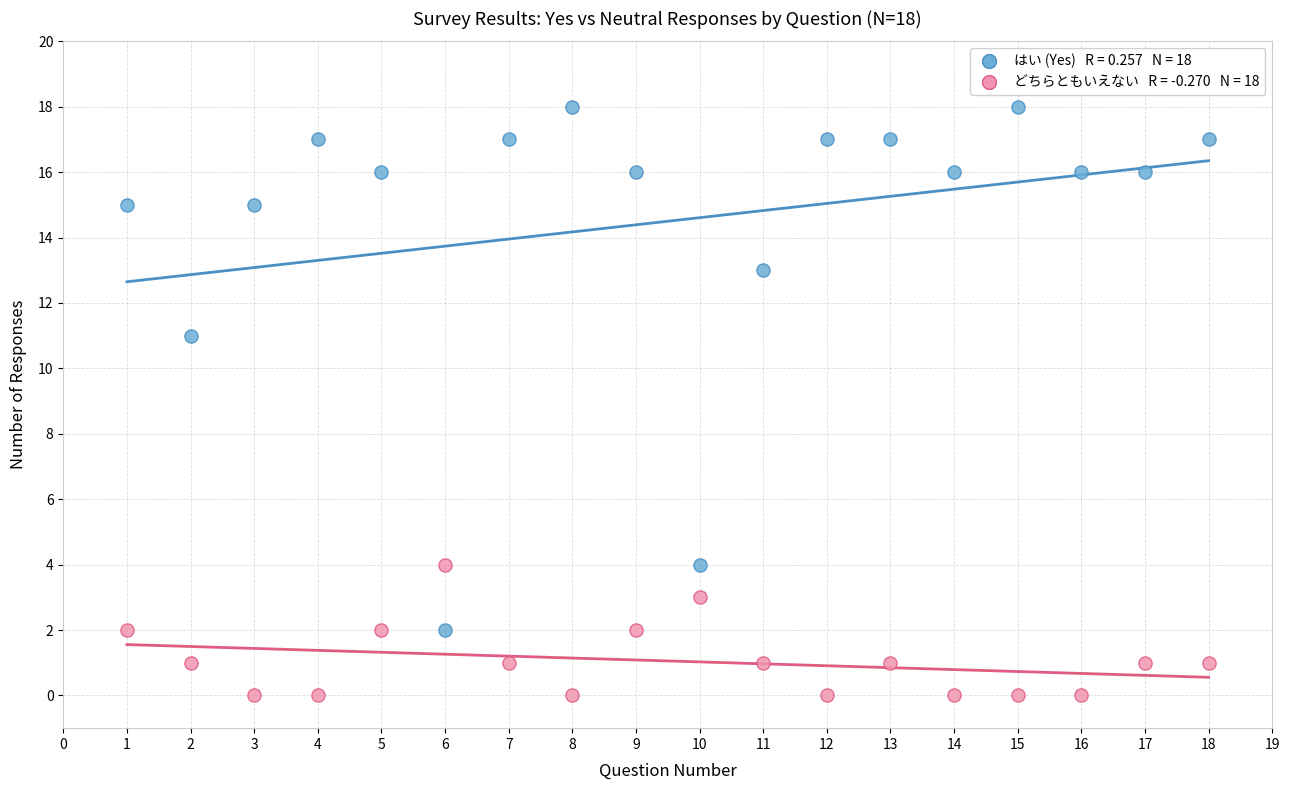

Across all series, what Y value is closest to 9?

11